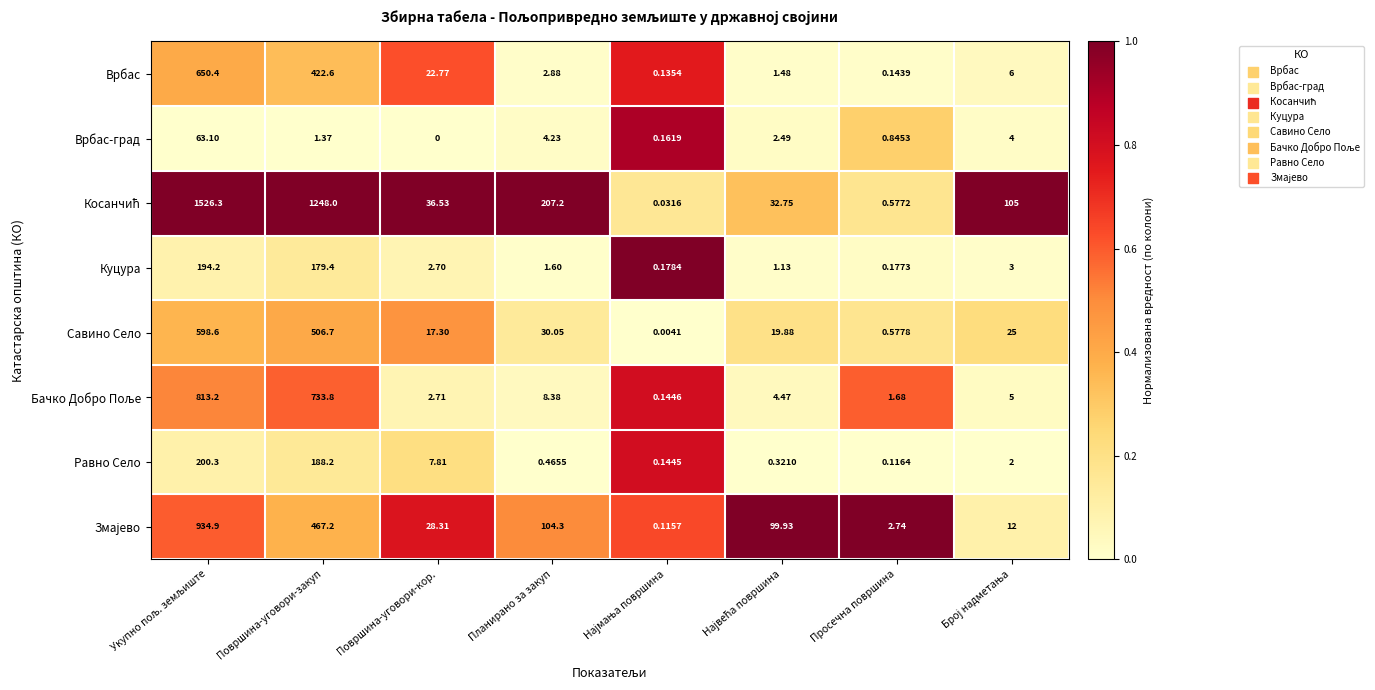

Which category has the lowest value across all series?

Површина-уговори-кор.